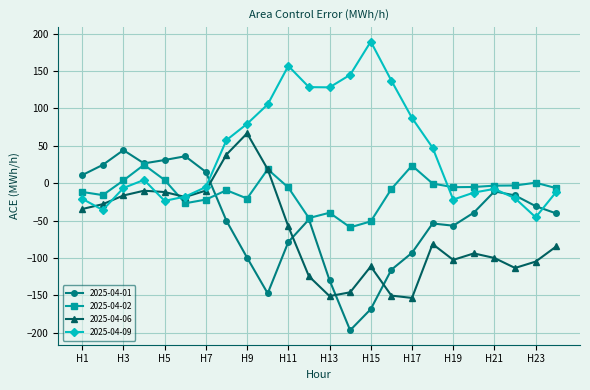

How many values in 2025-04-09 are below zero?

12